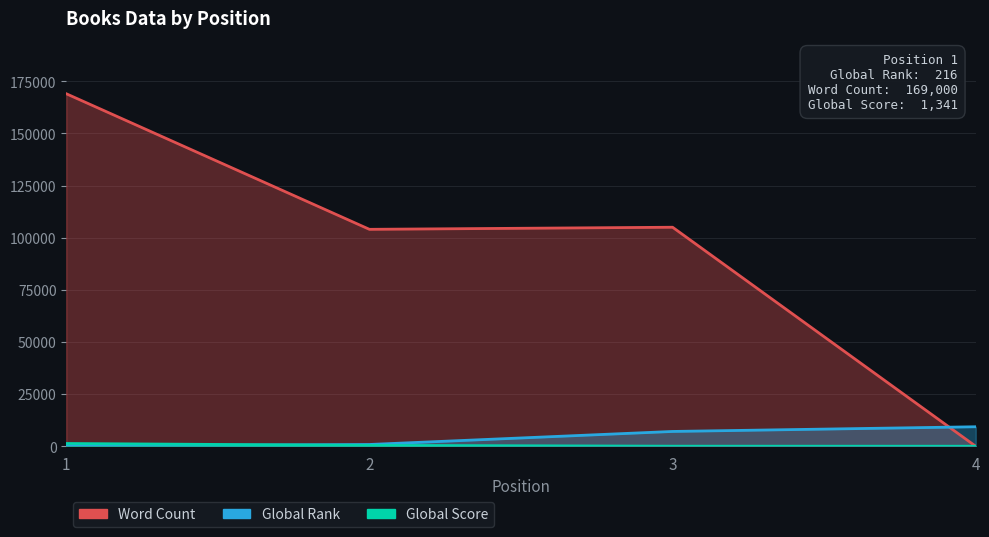

What are all the series names shown in the legend?

Word Count, Global Rank, Global Score